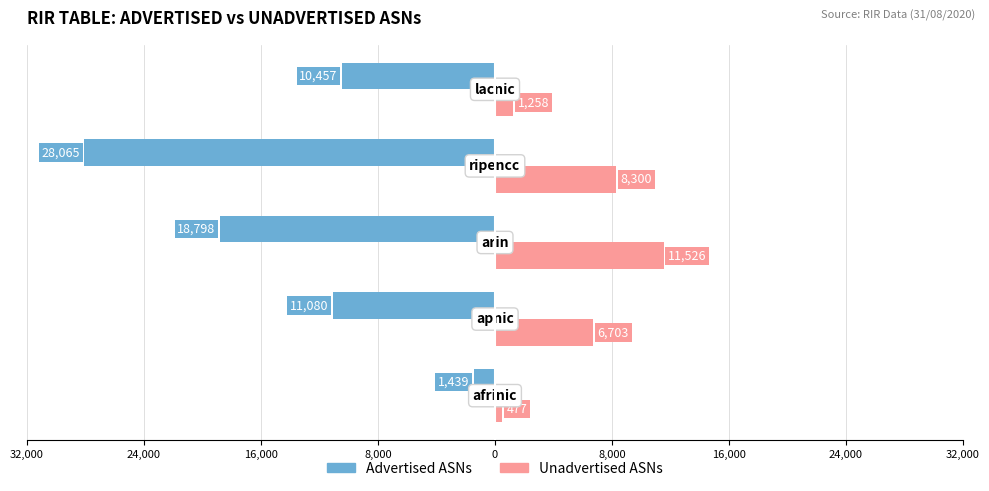

What is the value of the Advertised ASNs bar at the 2nd from the left?

-11080